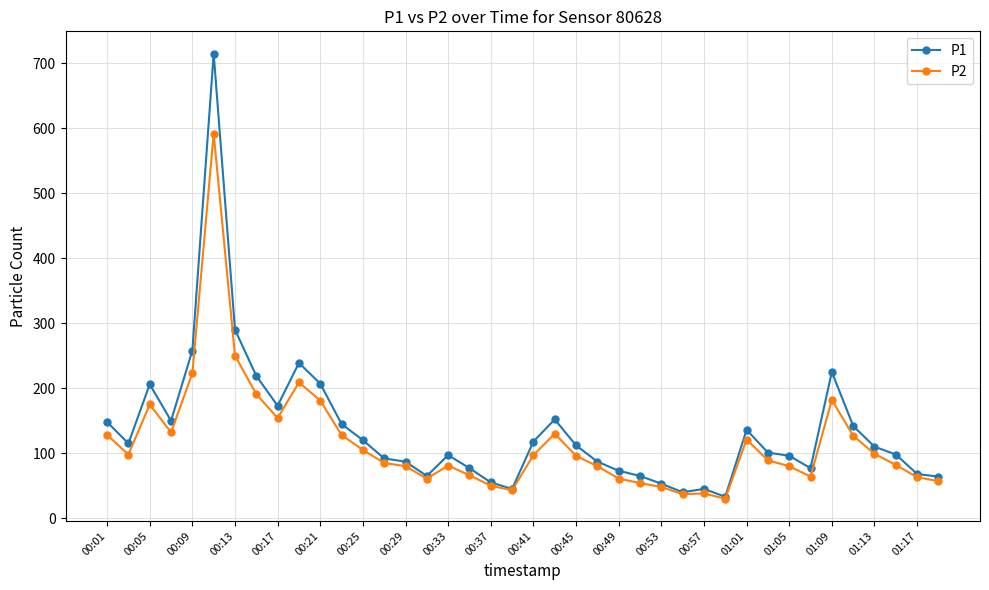

What is the smallest value displayed?

30